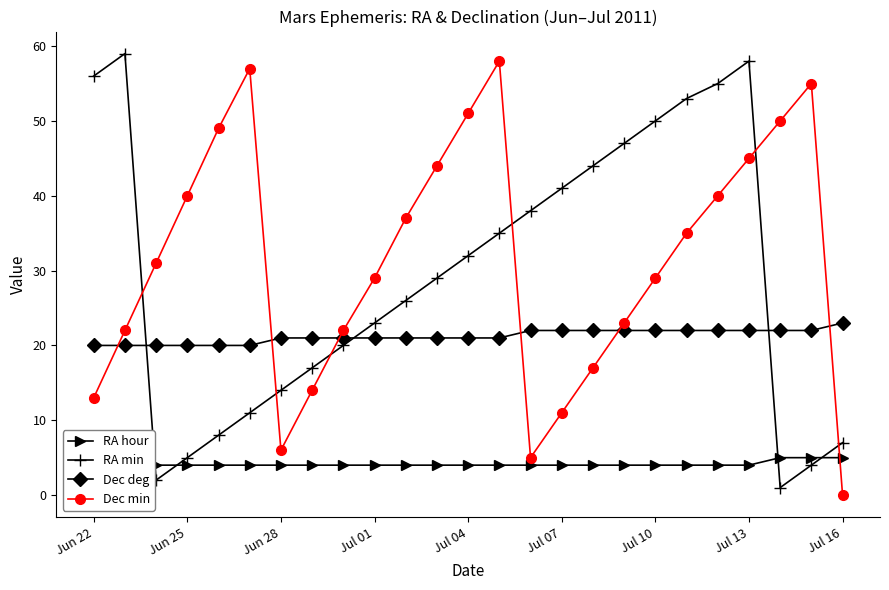

True or false: Dec min has more than 2 interior local peaks.

True